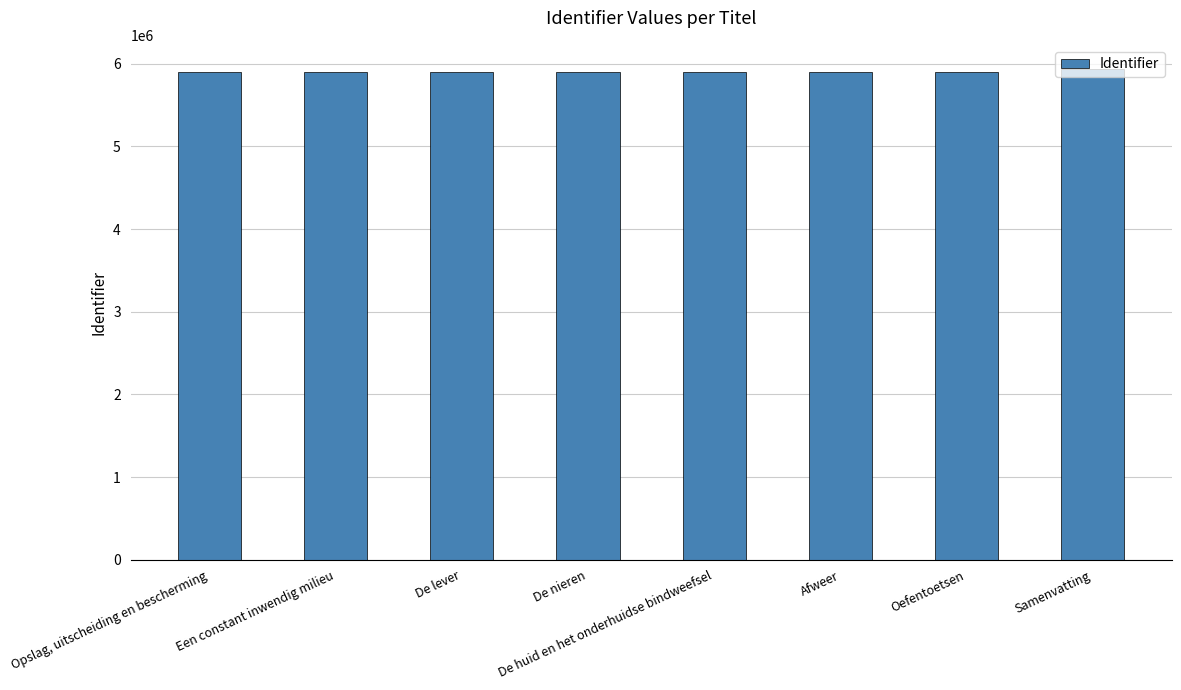

What is the ratio of the value at Oefentoetsen to the value at Samenvatting?

1.0